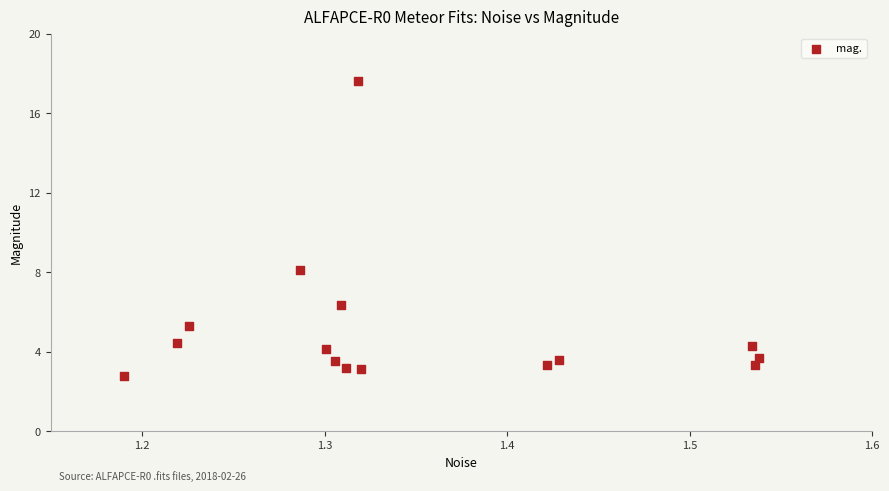

What is the range of Y values (max minus min)?

14.9